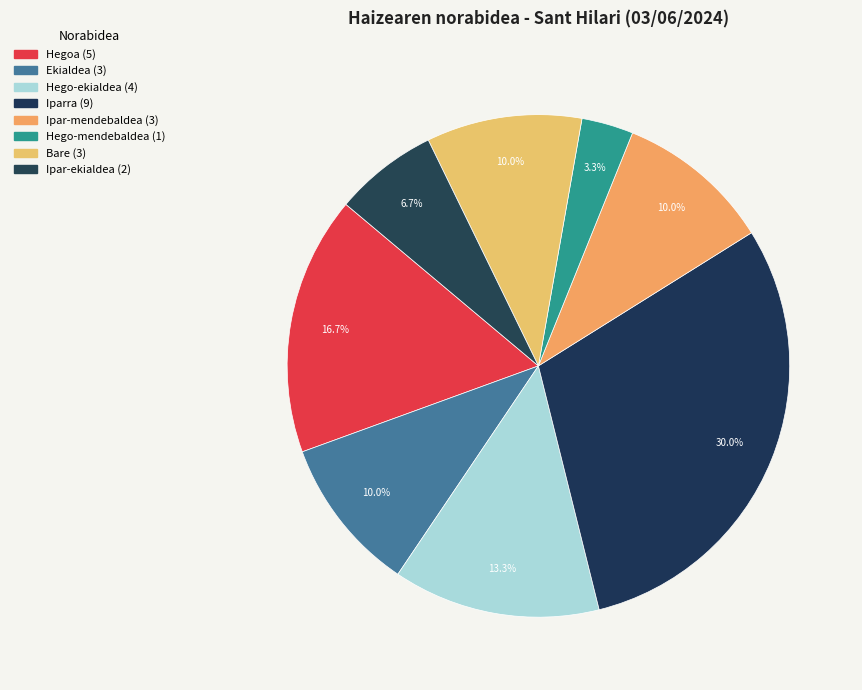

The Ekialdea slice represents 1% of the pie. True or false?

False